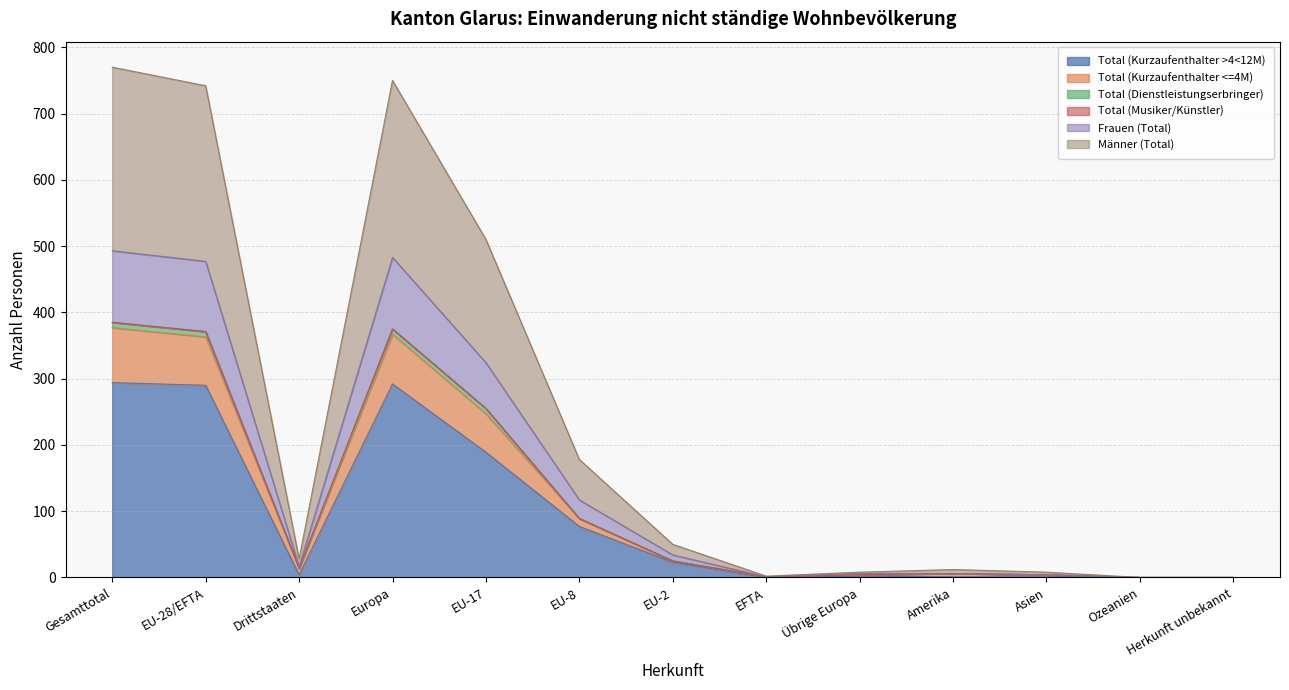

Does the chart have visible grid lines?

Yes